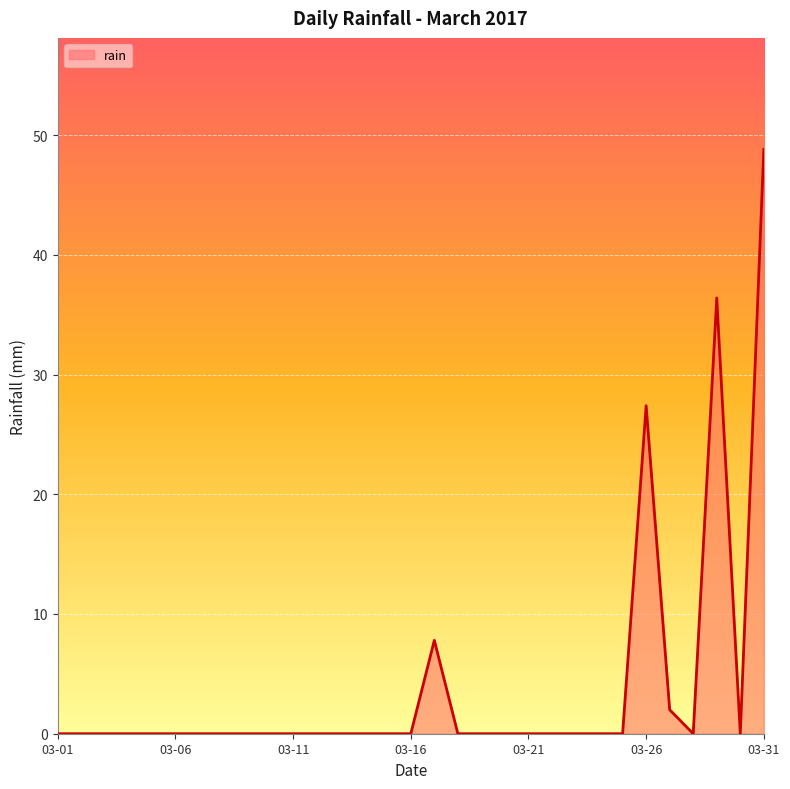

What is the maximum value shown in the chart?

48.8